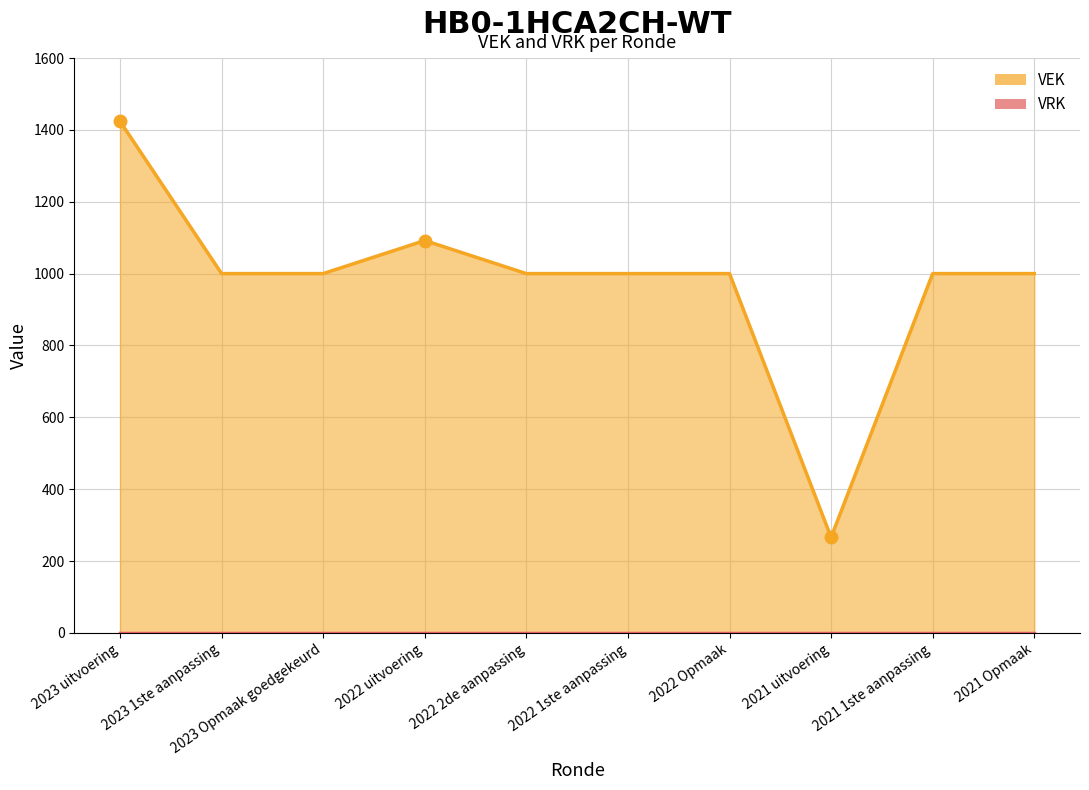

The value at 2022 2de aanpassing is 1514. True or false?

False